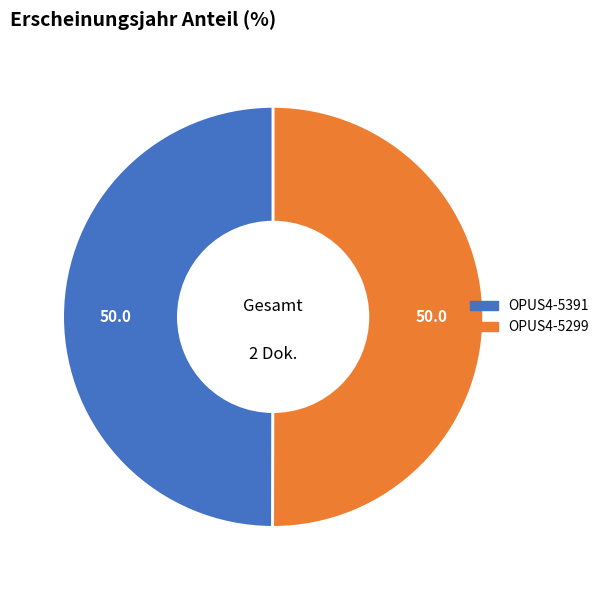

How many segments does this pie chart have?

2